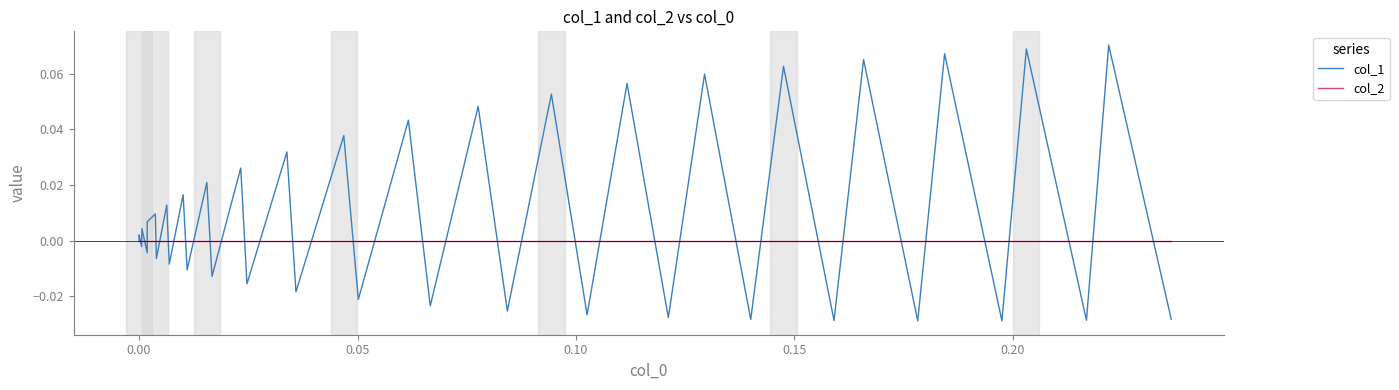

Which series has the largest total across all categories?

col_1